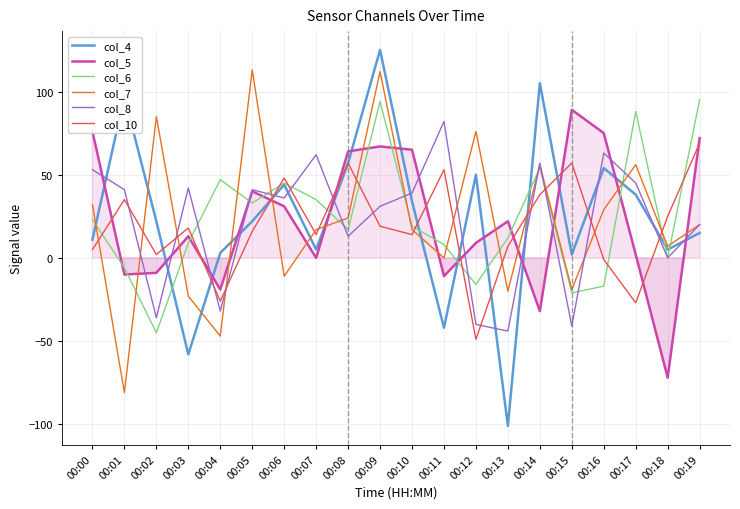

Where is col_4 nearest to the value 12?

00:00